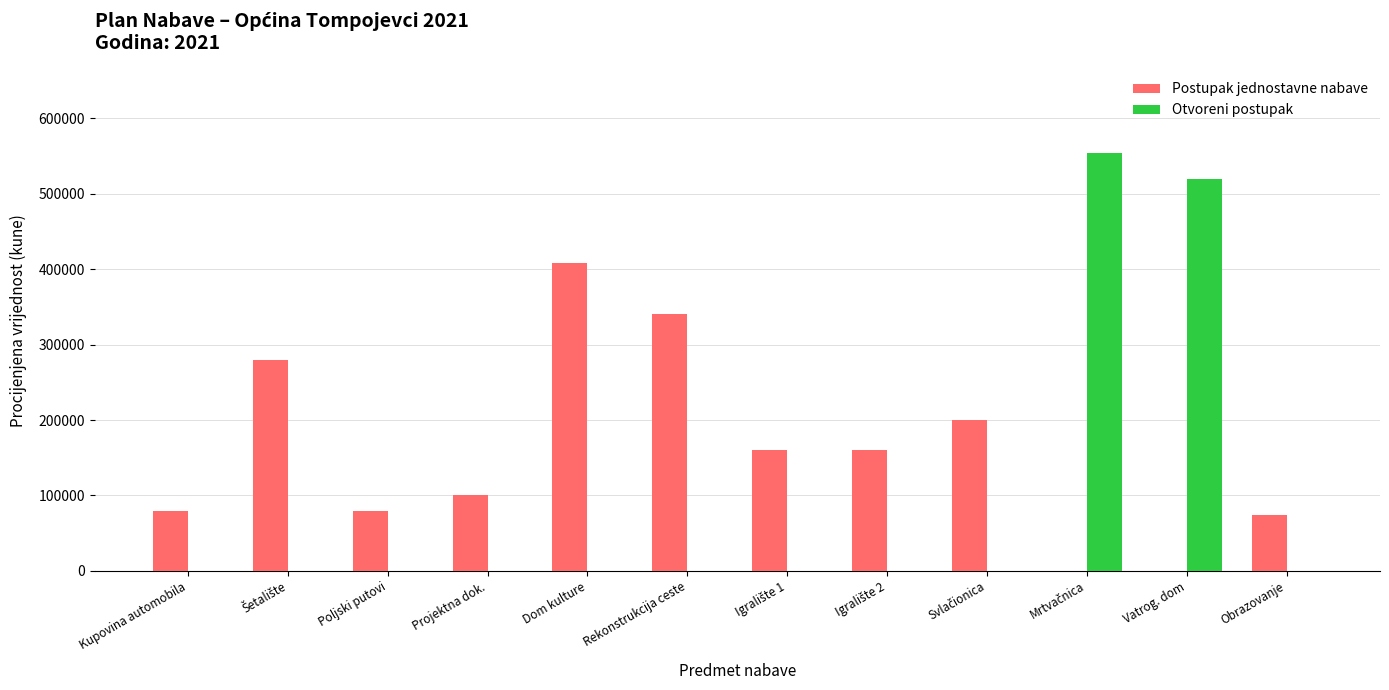

What are all the series names shown in the legend?

Postupak jednostavne nabave, Otvoreni postupak